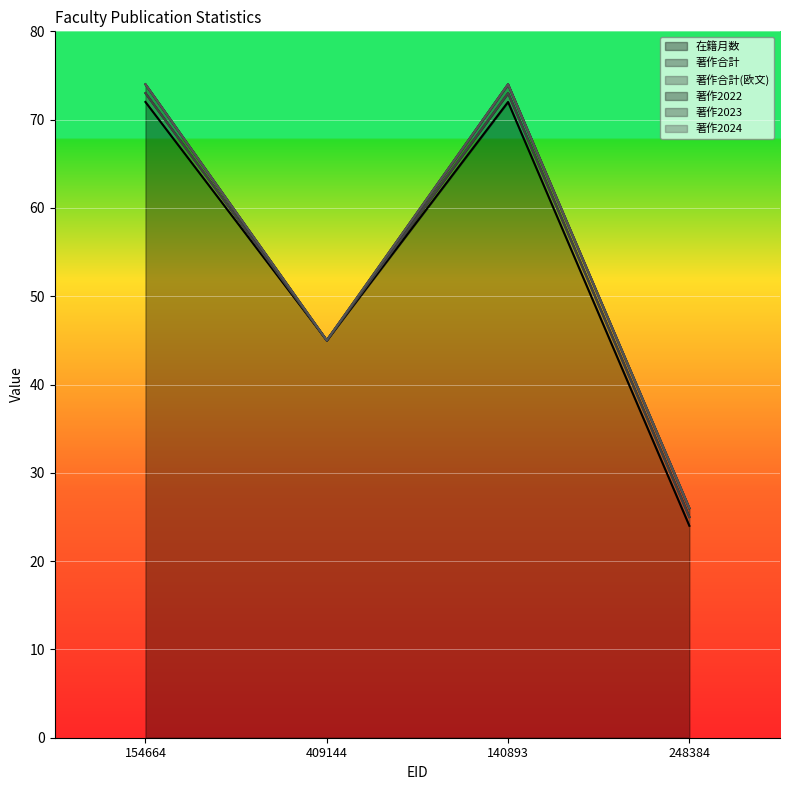

True or false: 著作2023 and 著作2024 intersect in this chart.

False